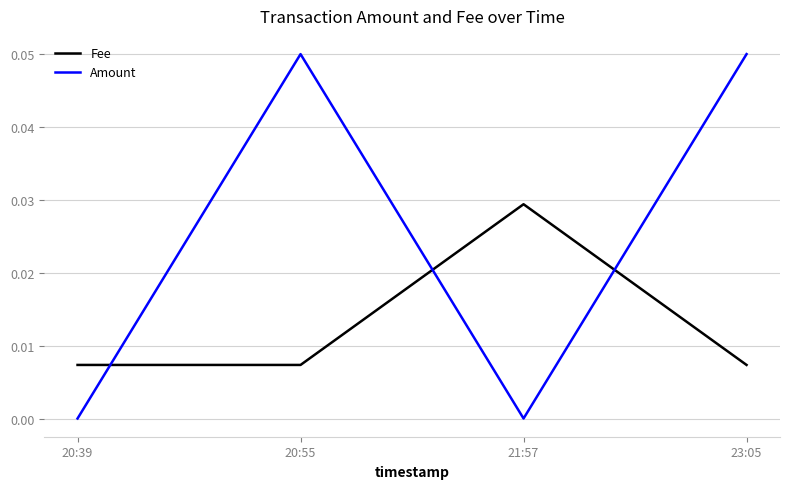

Does the chart display data point markers on the line(s)?

No